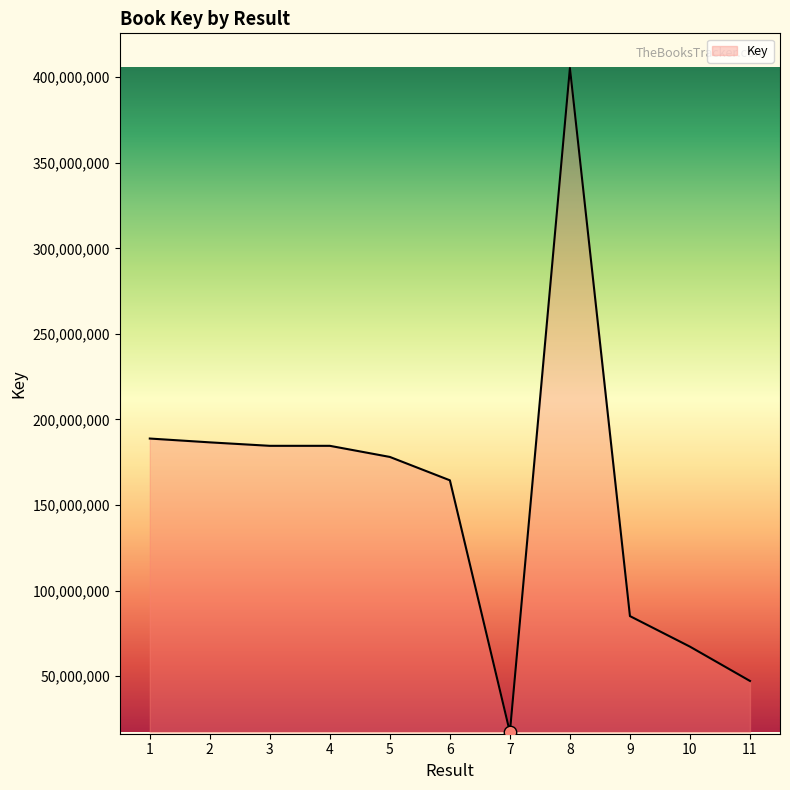

What is the ratio of the value at 6 to the value at 8?

0.4